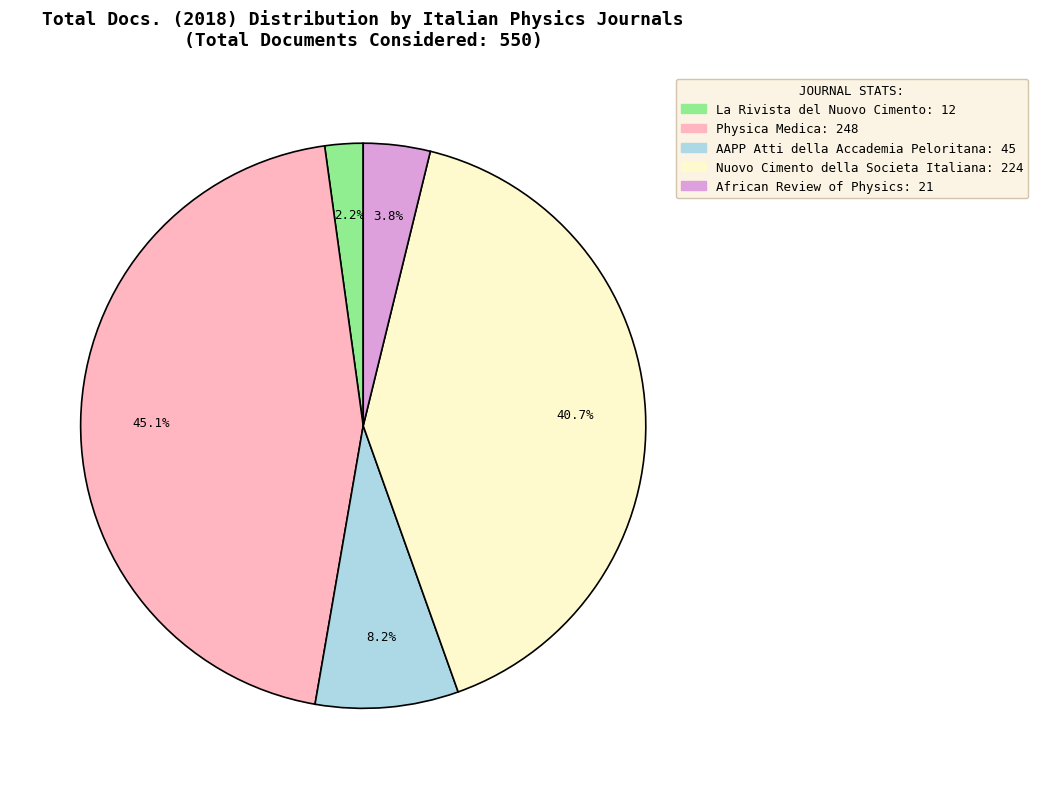

What percentage is NOT represented by La Rivista del Nuovo Cimento?

97.8%